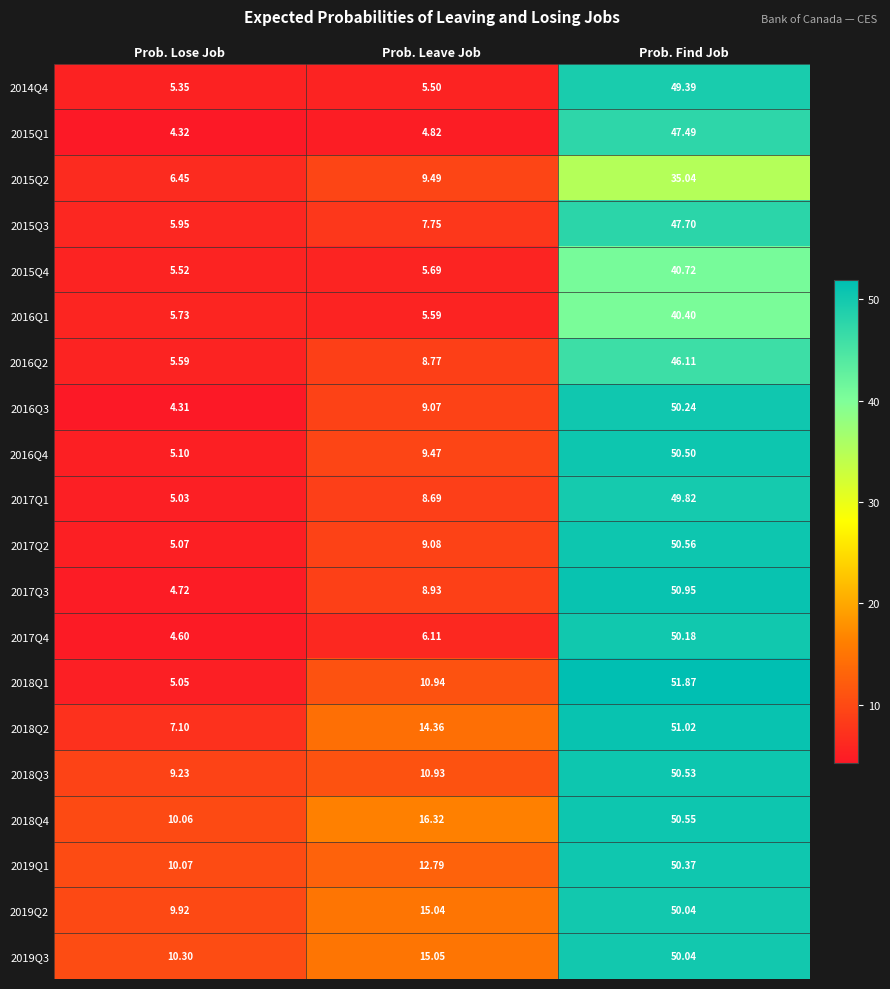

Between Prob. Lose Job and Prob. Find Job, which series saw the biggest shift?

2018Q1